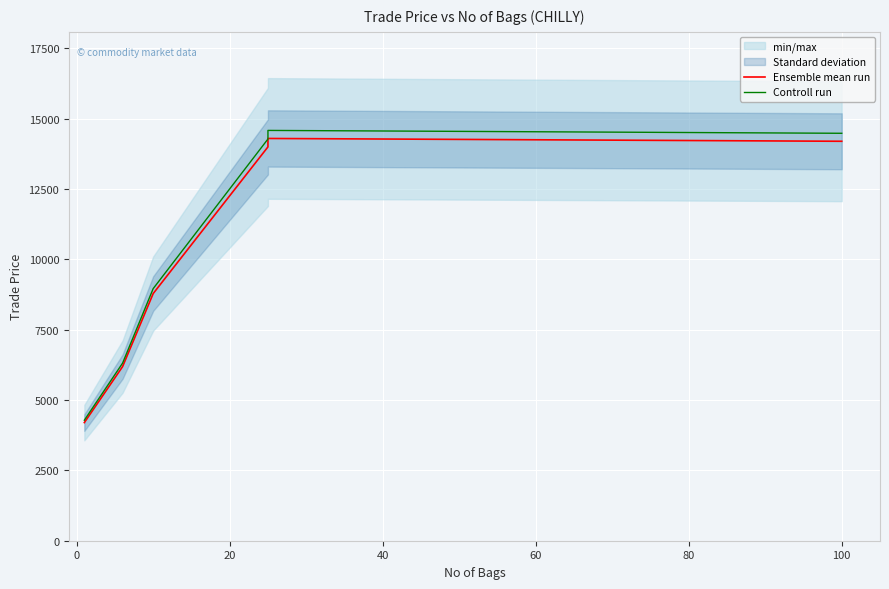

Which series has the widest spread of values?

Controll run